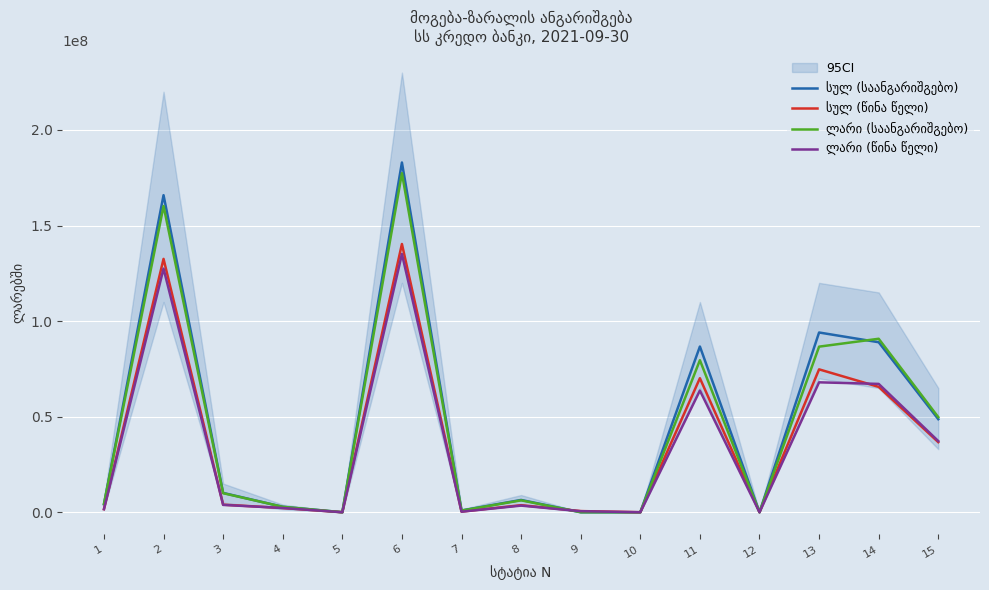

How many data points does each series have?

15